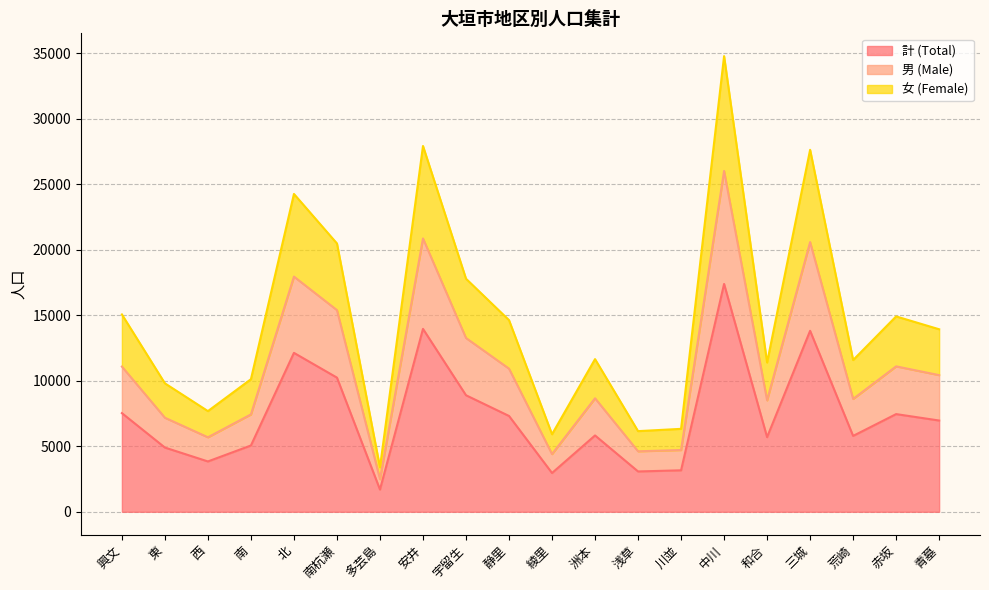

What is the minimum value for 計 (Total)?

1696